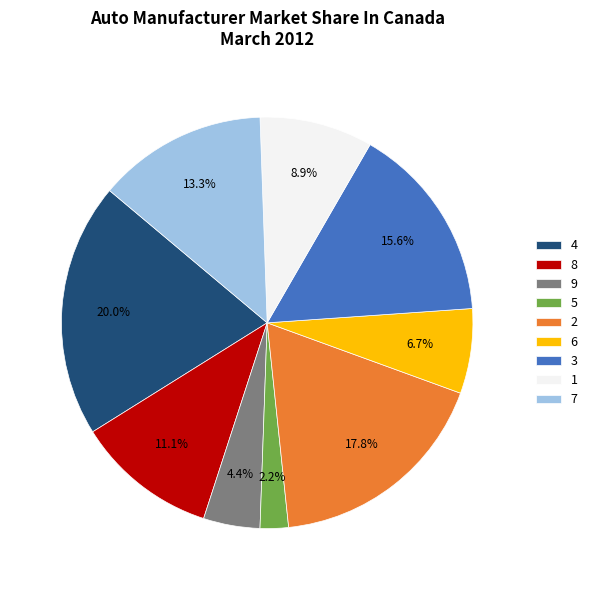

To the nearest percent, what is the combined percentage of 2 and 7?

31%